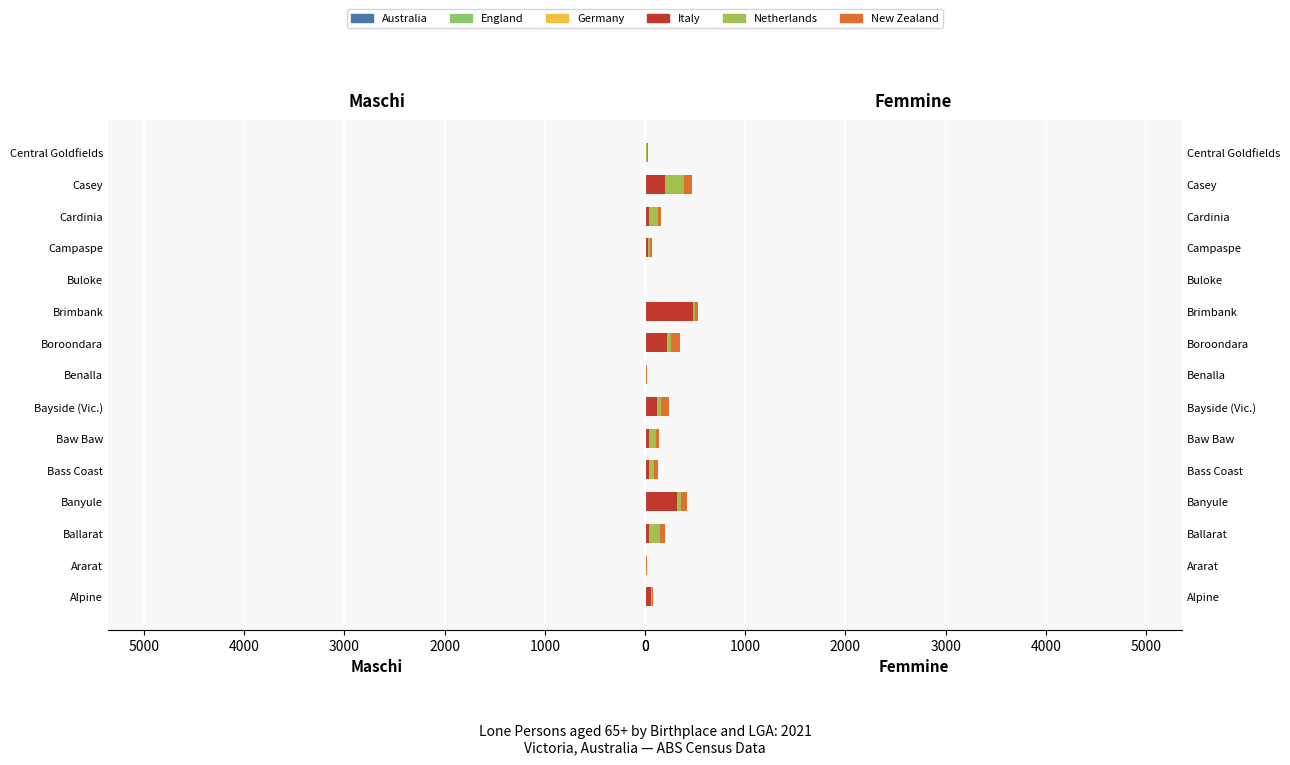

What is the sum of the New Zealand values at Buloke and Central Goldfields?

19